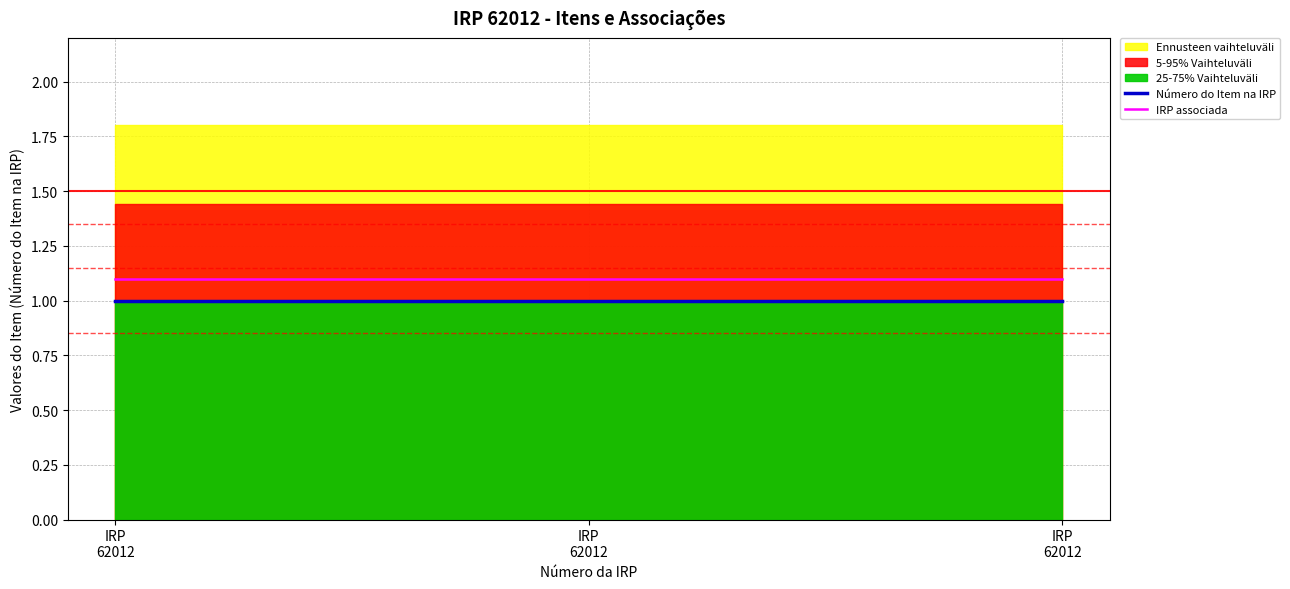

Reading left to right, what are all the values shown in this chart?

Número do Item na IRP: 1.0	1.0	1.0
IRP associada: 1.1	1.1	1.1